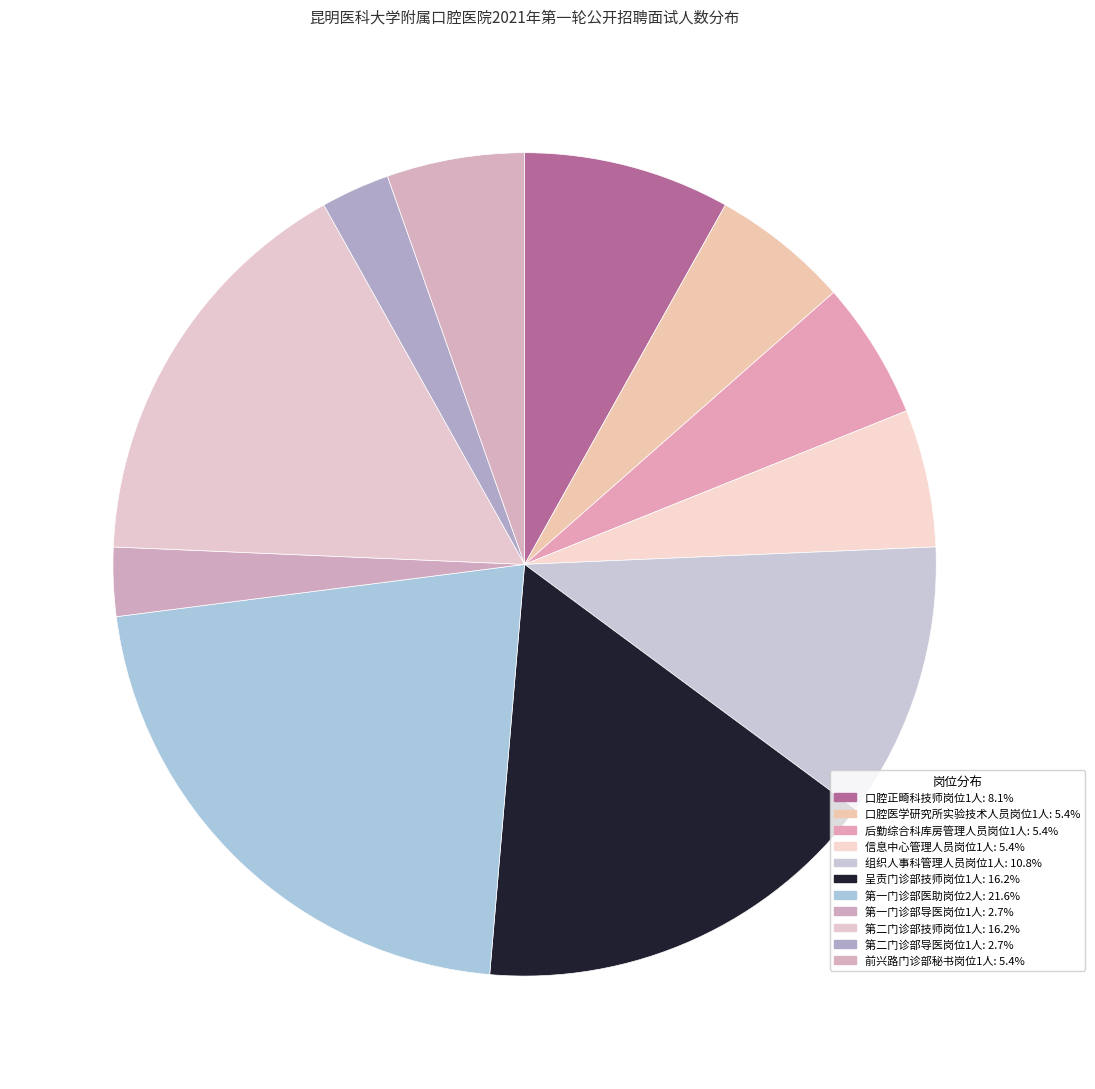

Rank the categories by value from highest to lowest.

第一门诊部医助岗位2人, 呈贡门诊部技师岗位1人, 第二门诊部技师岗位1人, 组织人事科管理人员岗位1人, 口腔正畸科技师岗位1人, 口腔医学研究所实验技术人员岗位1人, 后勤综合科库房管理人员岗位1人, 信息中心管理人员岗位1人, 前兴路门诊部秘书岗位1人, 第一门诊部导医岗位1人, 第二门诊部导医岗位1人